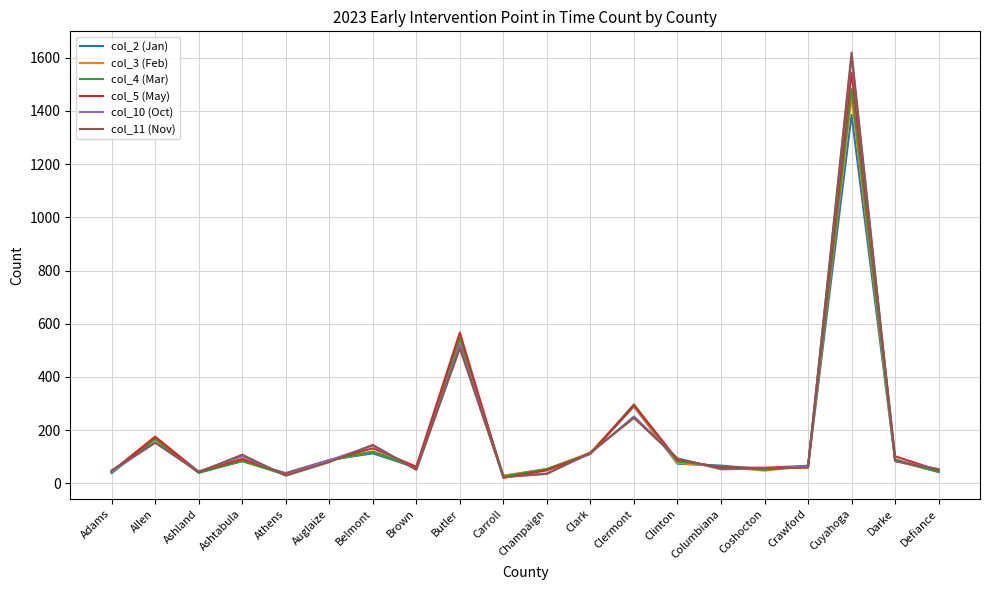

Where does the col_5 (May) series first go above 87?

Allen